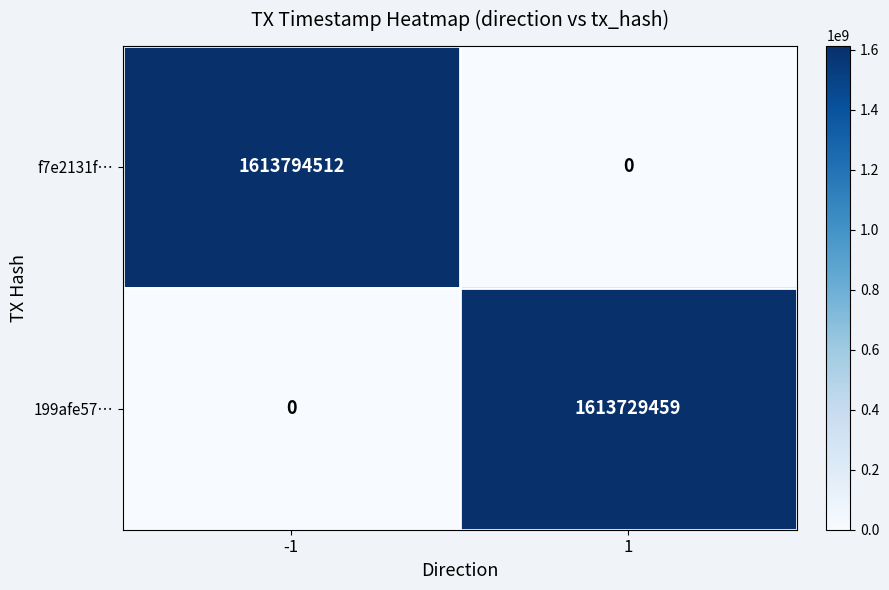

At which category is the sum across all series the highest?

-1